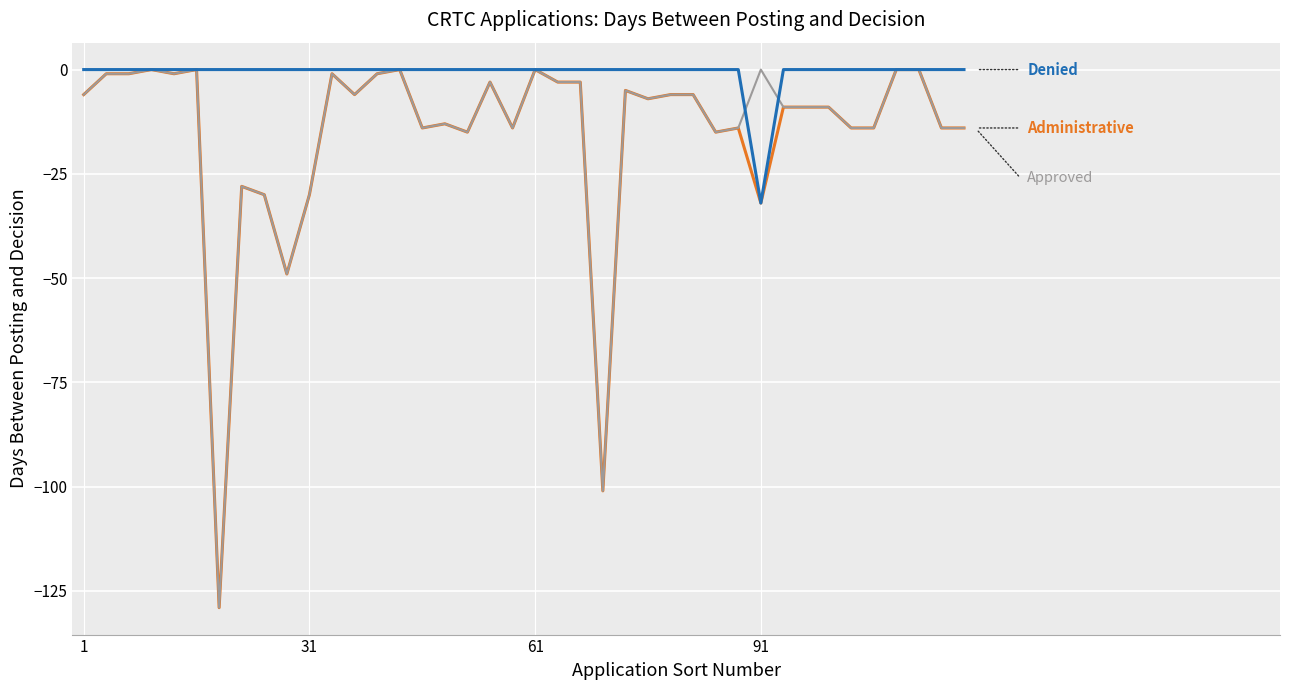

Count the number of categories in the chart.

40